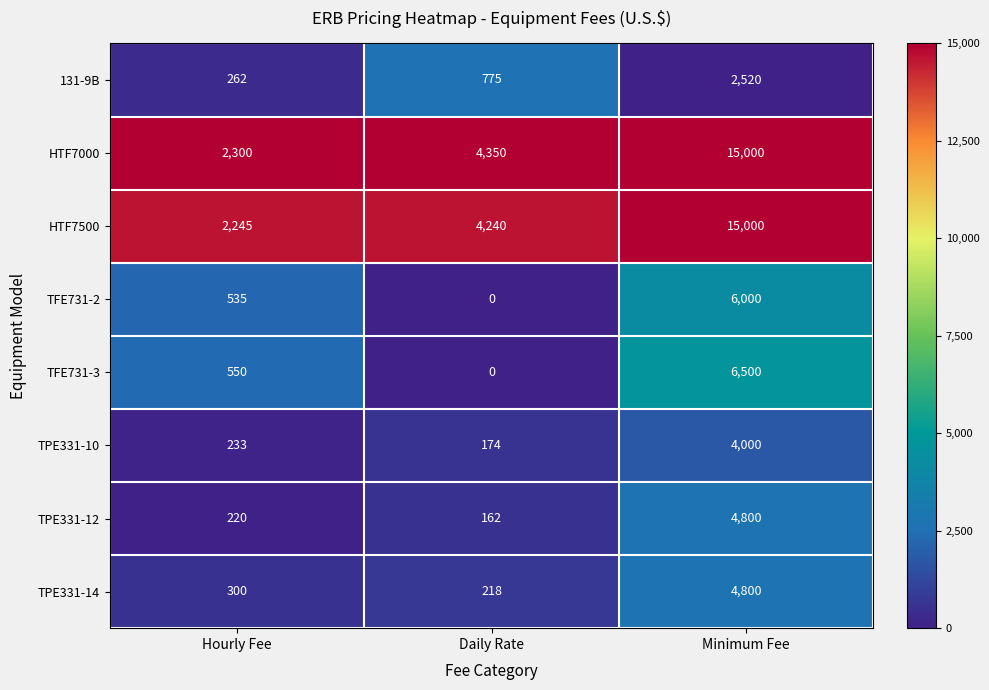

Reading right to left, extract all data points from this chart.

131-9B: 2520	775	262
HTF7000: 15000	4350	2300
HTF7500: 15000	4240	2245
TFE731-2: 6000	0	535
TFE731-3: 6500	0	550
TPE331-10: 4000	174	233
TPE331-12: 4800	162	220
TPE331-14: 4800	218	300